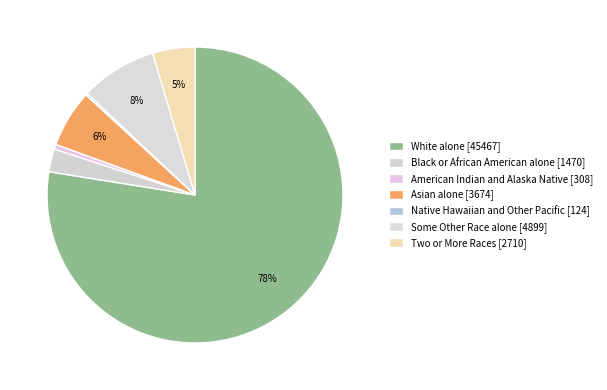

Rank the categories by value from highest to lowest.

White alone, Some Other Race alone, Asian alone, Two or More Races, Black or African American alone, American Indian and Alaska Native, Native Hawaiian and Other Pacific